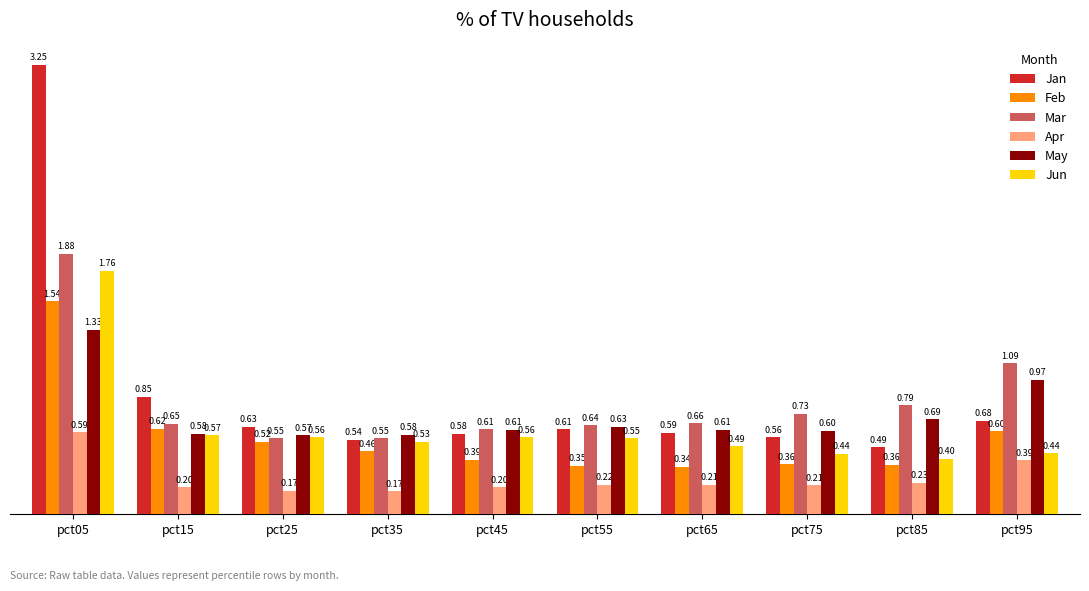

Which series has the largest range (max minus min)?

Jan